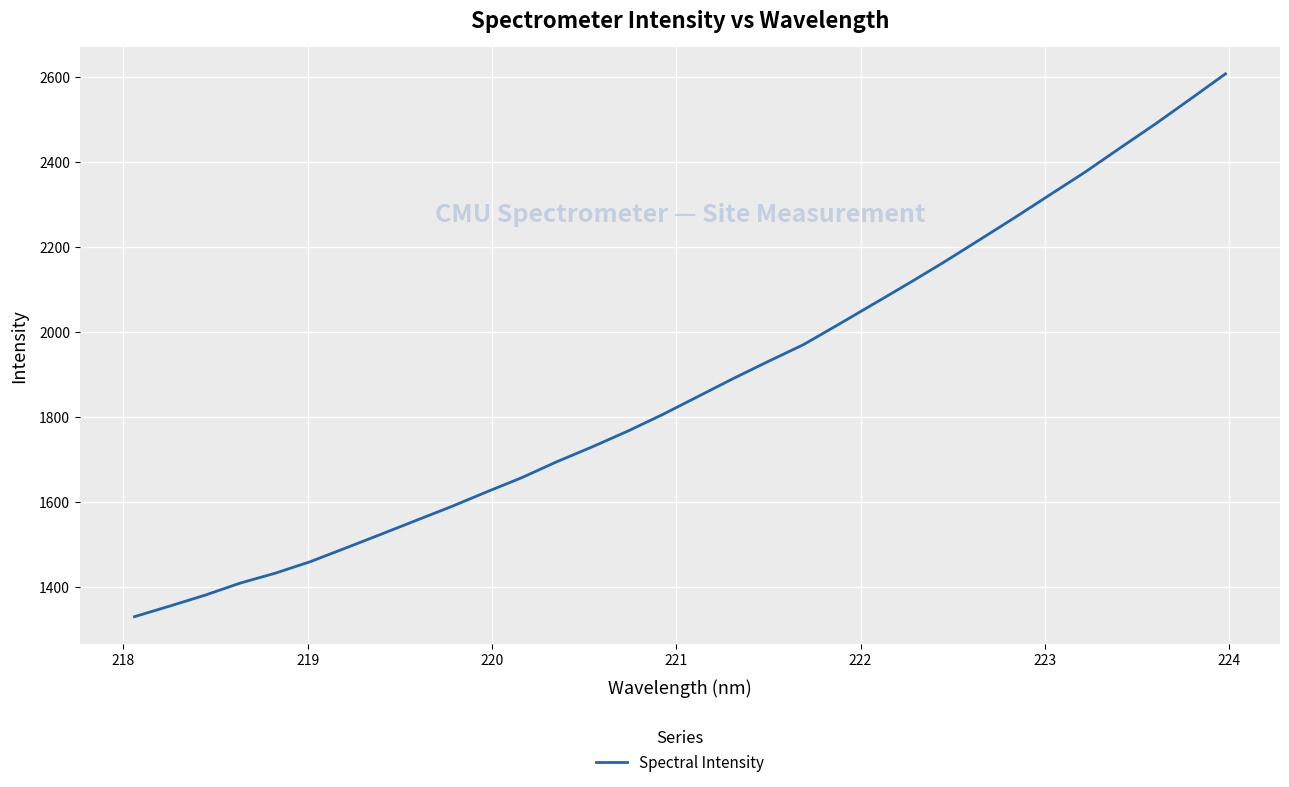

What is the greatest value displayed?

2606.9